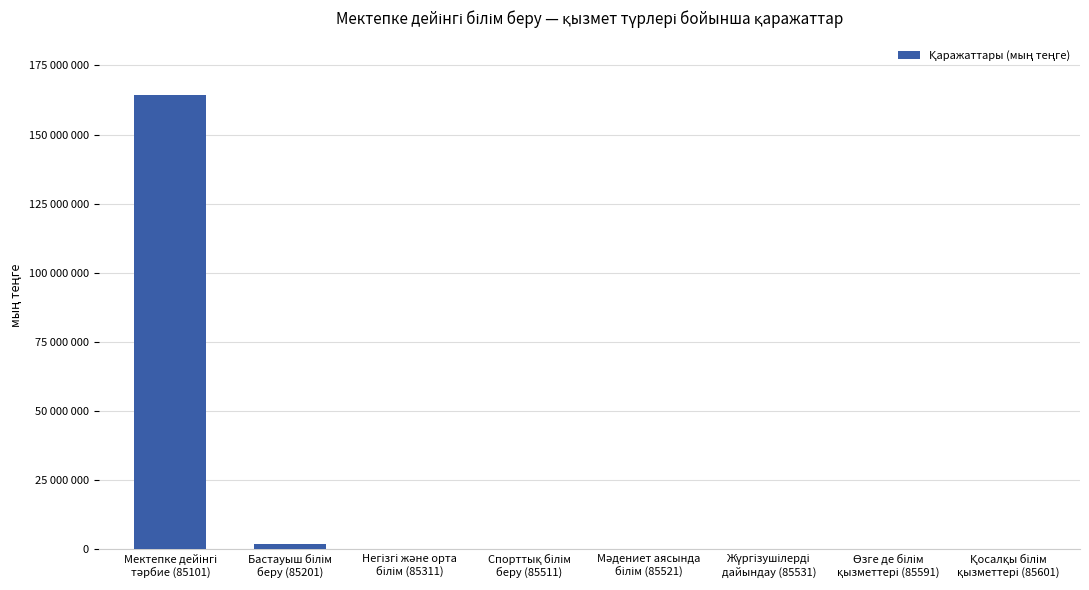

Reading left to right, transcribe all the data shown in this chart.

164321708	1999437	175917	15540	56340	1426	10652	156